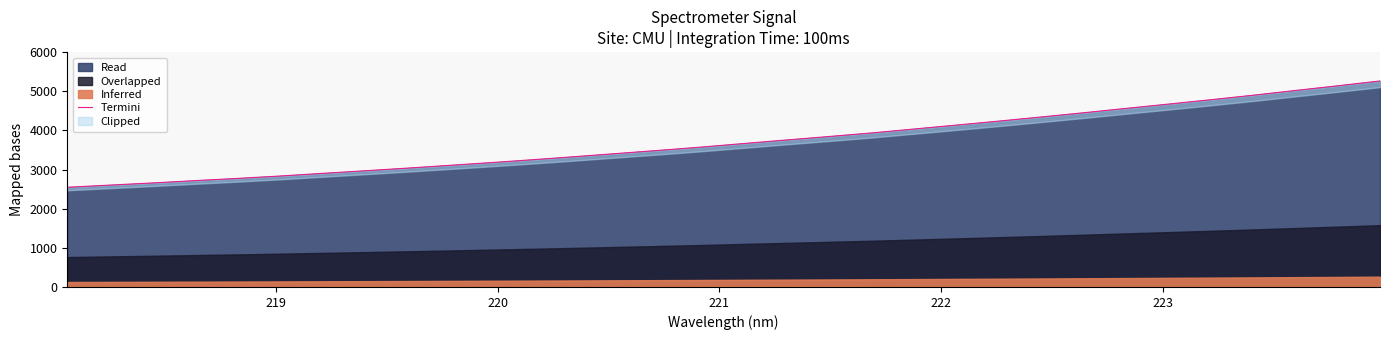

What is the smallest value displayed?

2547.2